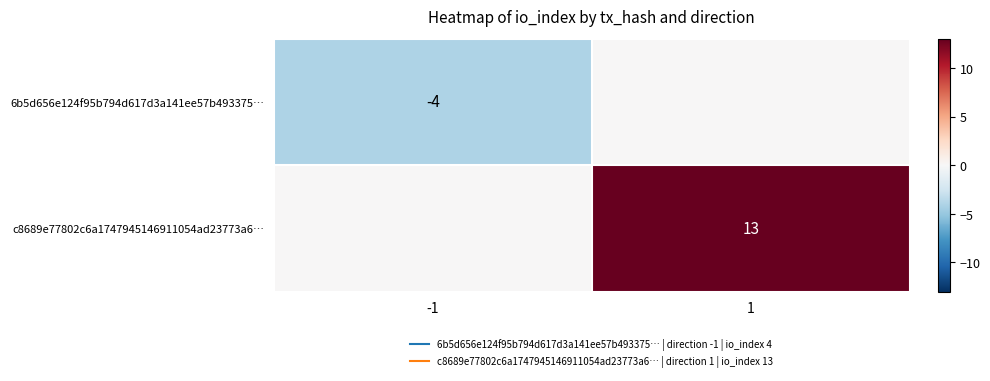

What is the difference between the c8689e77802c6a1747945146911054ad23773a6… values at -1 and 1?

13